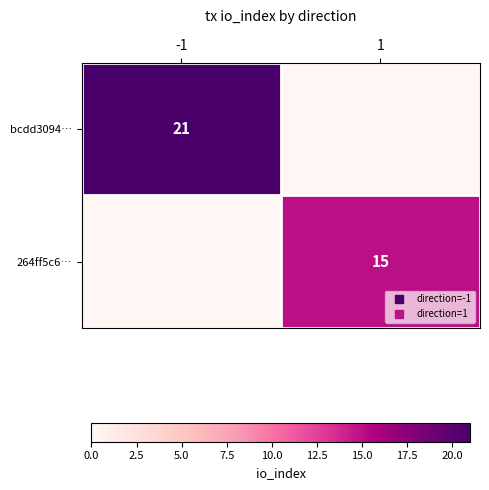

Which category has the lowest value in the bcdd3094… series?

1